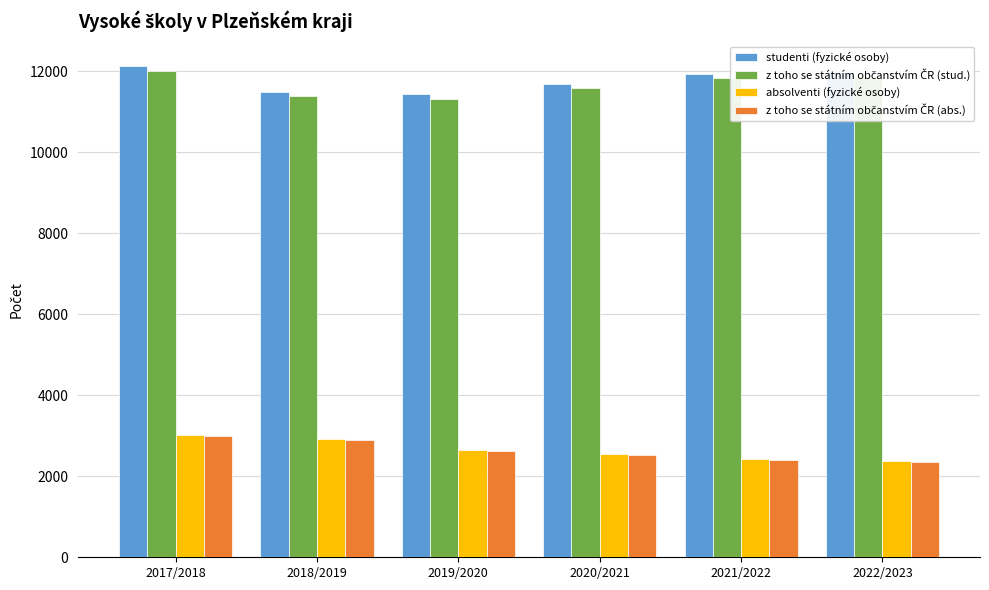

What is the highest value of the studenti (fyzické osoby) series?

12129